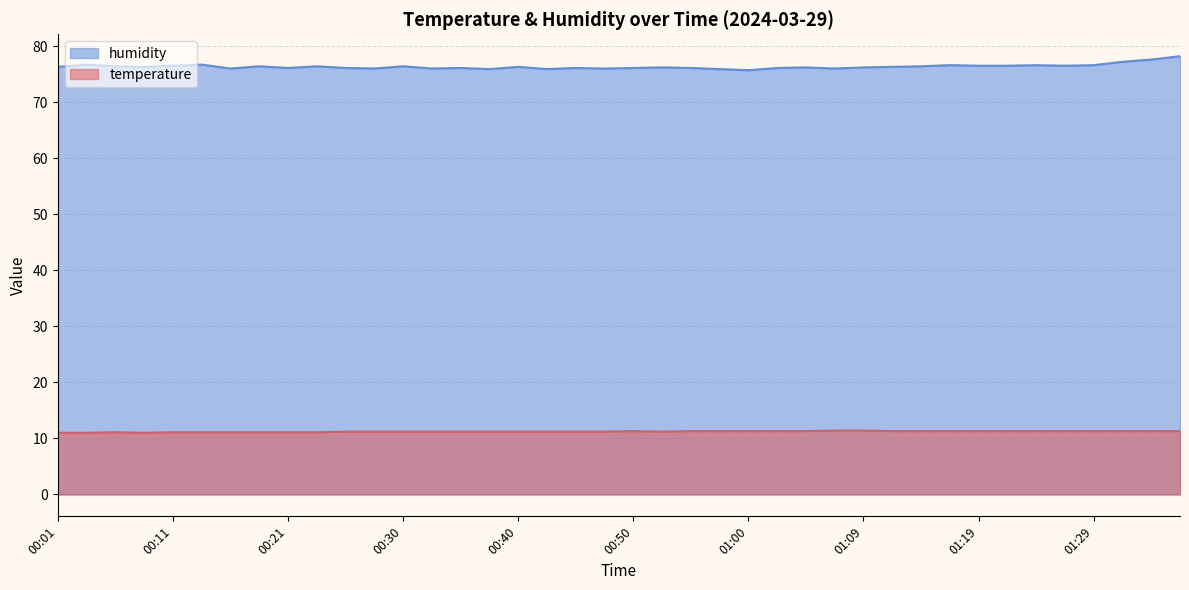

Reading left to right, list all the values displayed in this chart.

temperature: 00:01=11.0	00:04=11.0	00:06=11.1	00:08=11.0	00:11=11.1	00:13=11.1	00:16=11.1	00:18=11.1	00:21=11.1	00:23=11.1	00:25=11.2	00:28=11.2	00:30=11.2	00:33=11.2	00:35=11.2	00:38=11.2	00:40=11.2	00:43=11.2	00:45=11.2	00:47=11.2	00:50=11.3	00:52=11.2	00:55=11.3	00:57=11.3	01:00=11.3	01:02=11.3	01:04=11.3	01:07=11.4	01:09=11.4	01:12=11.3	01:14=11.3	01:17=11.3	01:19=11.3	01:21=11.3	01:24=11.3	01:26=11.3	01:29=11.3	01:31=11.3	01:34=11.3	01:36=11.3
humidity: 00:01=76.3	00:04=76.7	00:06=76.4	00:08=76.3	00:11=76.5	00:13=76.7	00:16=76.0	00:18=76.4	00:21=76.1	00:23=76.4	00:25=76.1	00:28=76.0	00:30=76.4	00:33=76.0	00:35=76.1	00:38=75.9	00:40=76.3	00:43=75.9	00:45=76.1	00:47=76.0	00:50=76.1	00:52=76.2	00:55=76.1	00:57=75.9	01:00=75.7	01:02=76.1	01:04=76.2	01:07=76.0	01:09=76.2	01:12=76.3	01:14=76.4	01:17=76.6	01:19=76.5	01:21=76.5	01:24=76.6	01:26=76.5	01:29=76.6	01:31=77.2	01:34=77.6	01:36=78.2